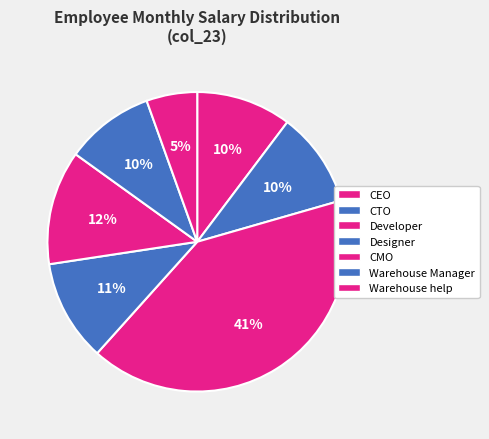

What is the change in value from Designer to CMO?

+833.3